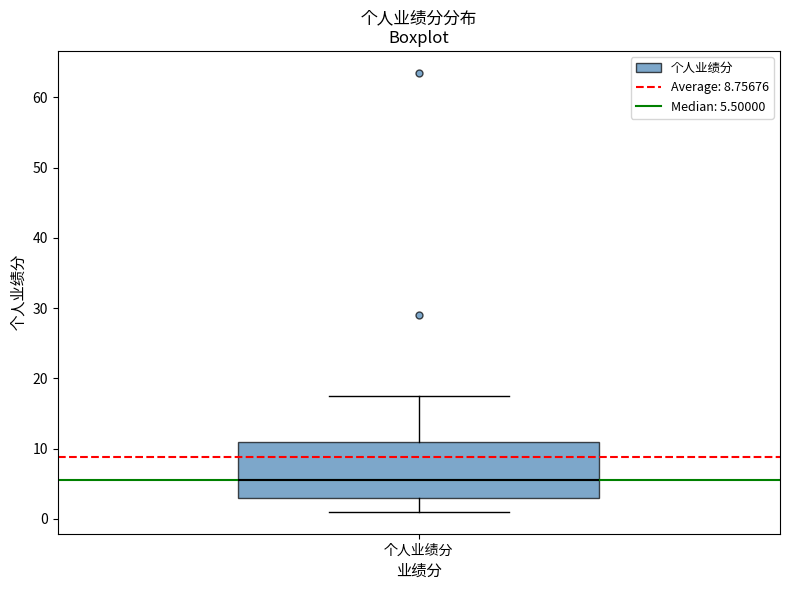

Where is the upper edge of the box for 个人业绩分 on the y-axis? The values are not printed on the chart, so give them approximately, as read against the axis.

11